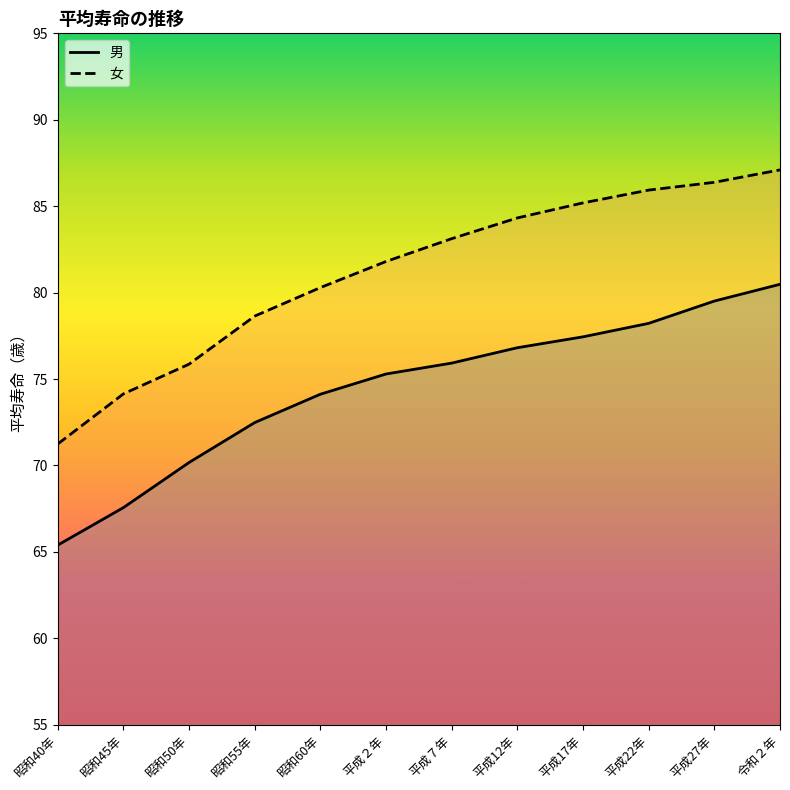

What is the sum of all 女 (line) values?

974.0